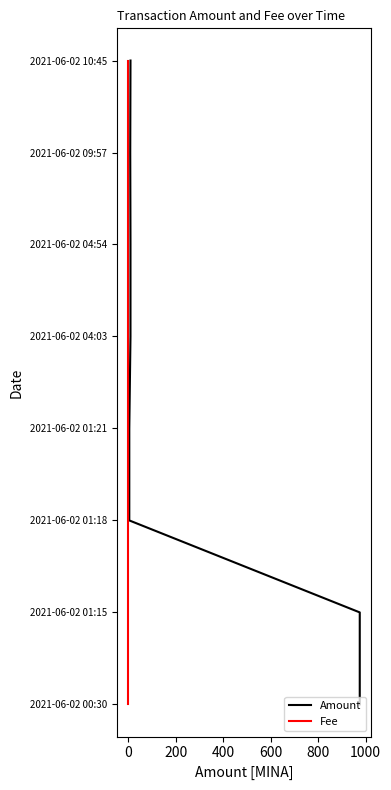

Rank the series at 800 from highest to lowest value.

Amount, Fee